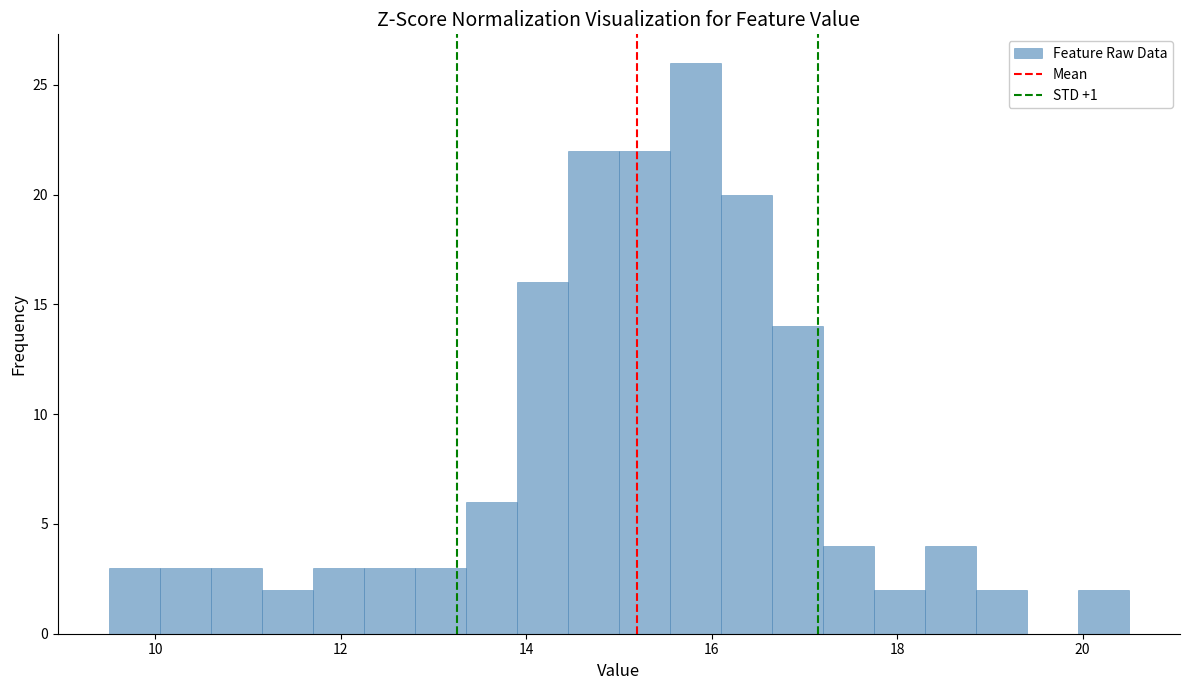

Read against the x-axis, roughly where is the centre of the tallest bar?

15.8